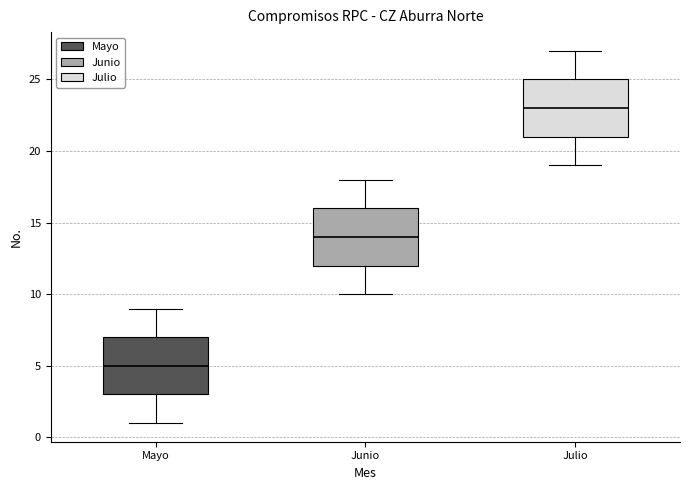

Reading left to right, read every box against the y-axis: the position of its median line, the range the box covers, and the ends of its whiskers. The values are not printed on the chart, so give them approximately, as read against the axis.

Mayo: median 5, box 3 to 7, whiskers 1 to 9
Junio: median 14, box 12 to 16, whiskers 10 to 18
Julio: median 23, box 21 to 25, whiskers 19 to 27